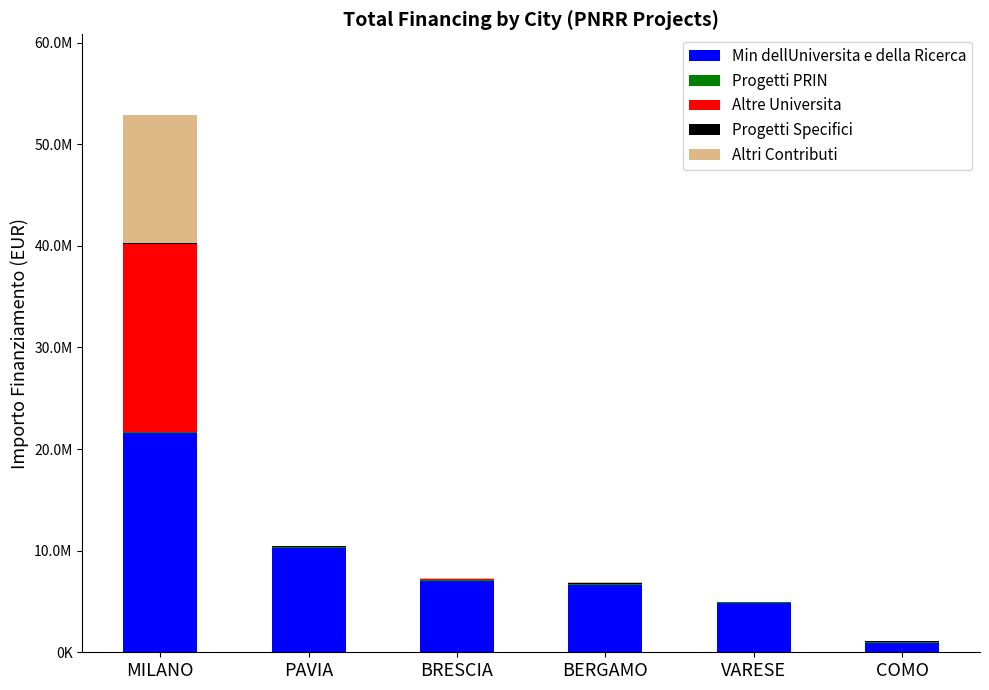

True or false: Progetti PRIN has a value of 28014.9 at VARESE.

False